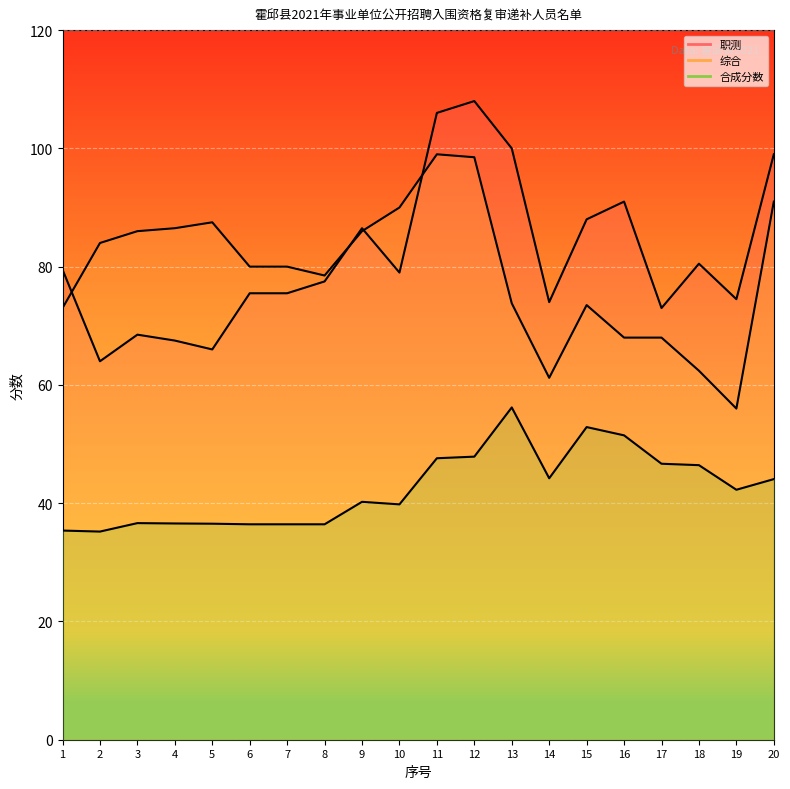

Between 20 and 19, which is larger?

20